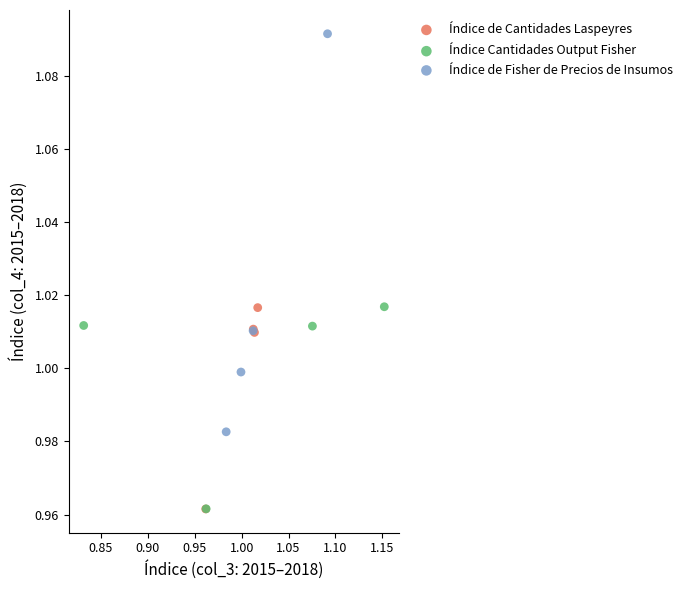

Which series reaches the maximum Y coordinate?

Índice de Fisher de Precios de Insumos